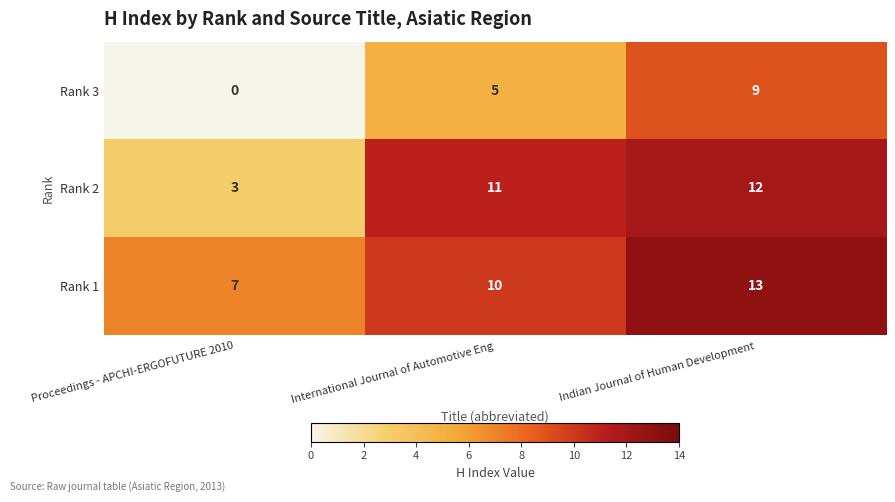

Reading left to right, transcribe all the data shown in this chart.

Rank 3: 0	5	9
Rank 2: 3	11	12
Rank 1: 7	10	13